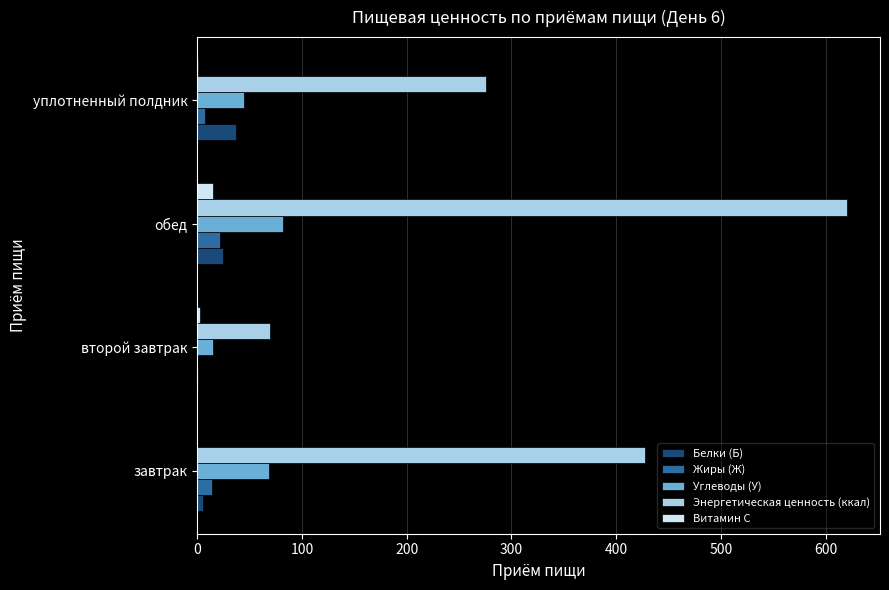

Which category has the highest value across all series?

обед